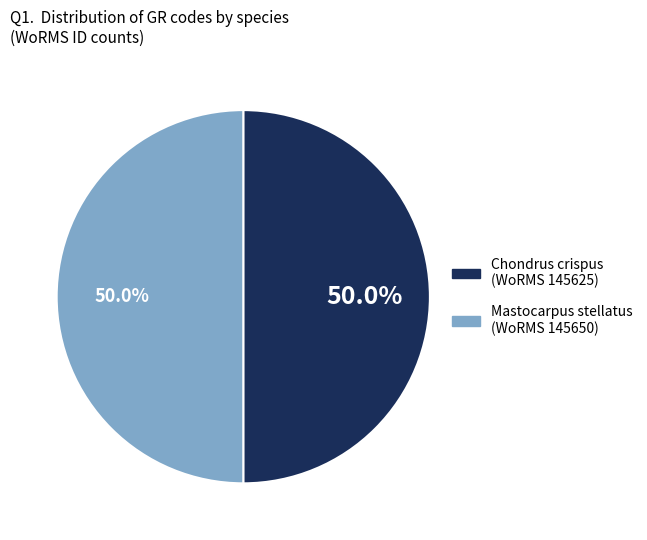

What is the ratio of the value at Mastocarpus stellatus (WoRMS 145650) to the value at Chondrus crispus (WoRMS 145625)?

1.0